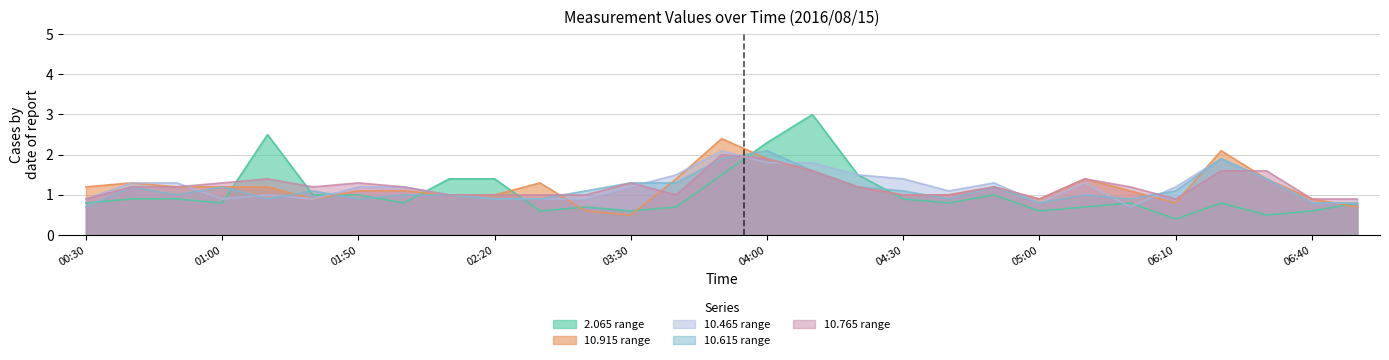

Between 00:50 and 05:40, which series saw the biggest shift?

10.465